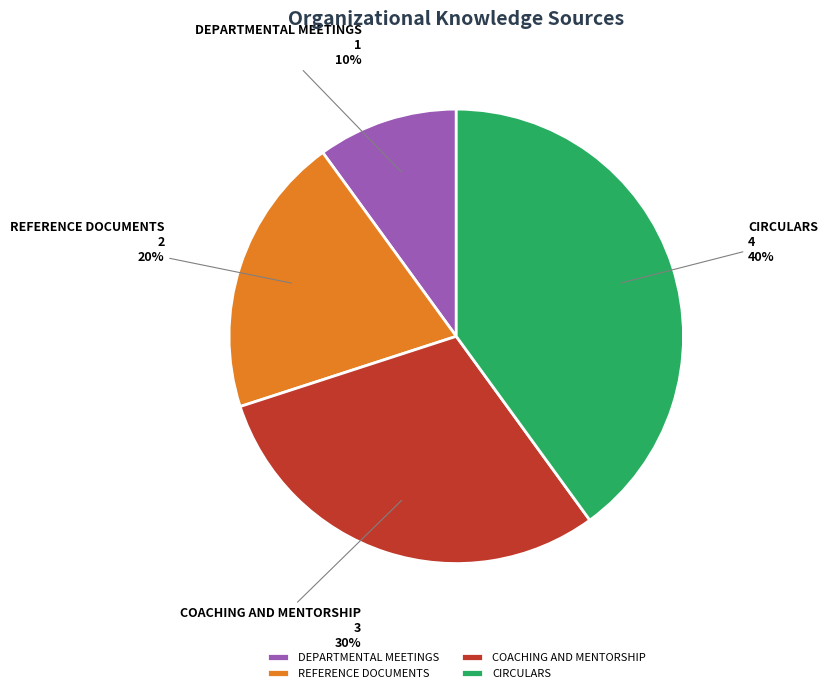

To the nearest percent, what is the difference between the DEPARTMENTAL MEETINGS and COACHING AND MENTORSHIP slice percentages?

20%